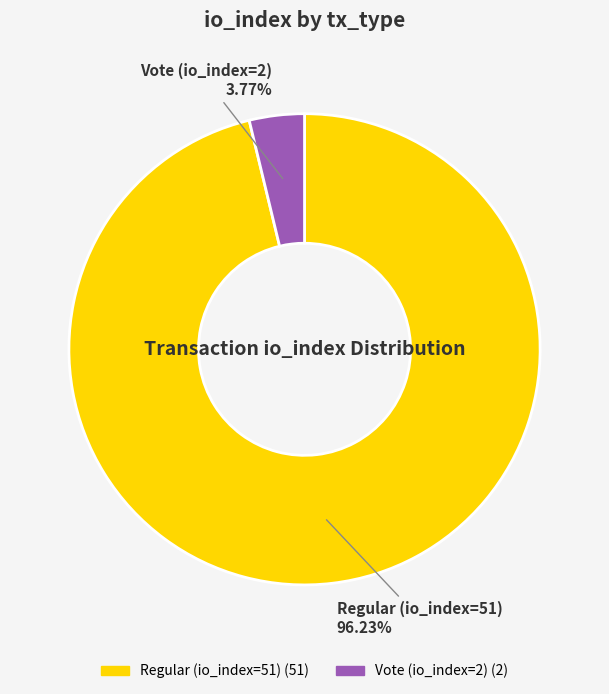

Which category has the smallest portion of the pie?

Vote (io_index=2)